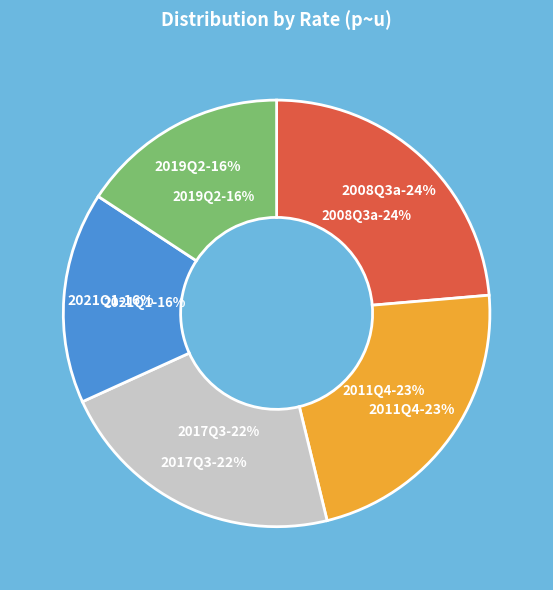

Is the sum of 30 and 30 greater than half?

No